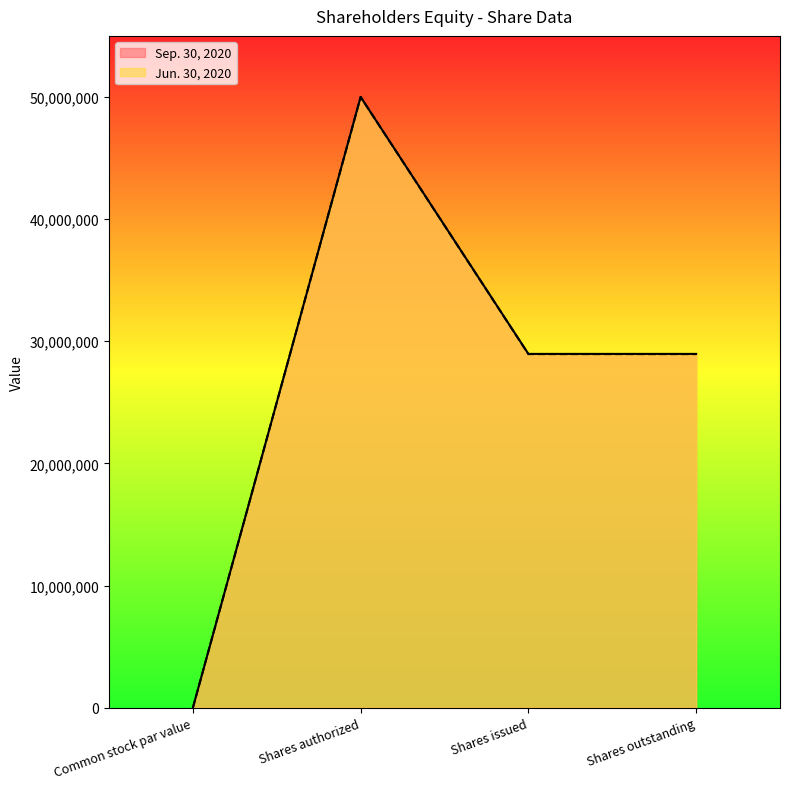

Rank the categories by Jun. 30, 2020 value from highest to lowest.

Shares authorized, Shares issued, Shares outstanding, Common stock par value